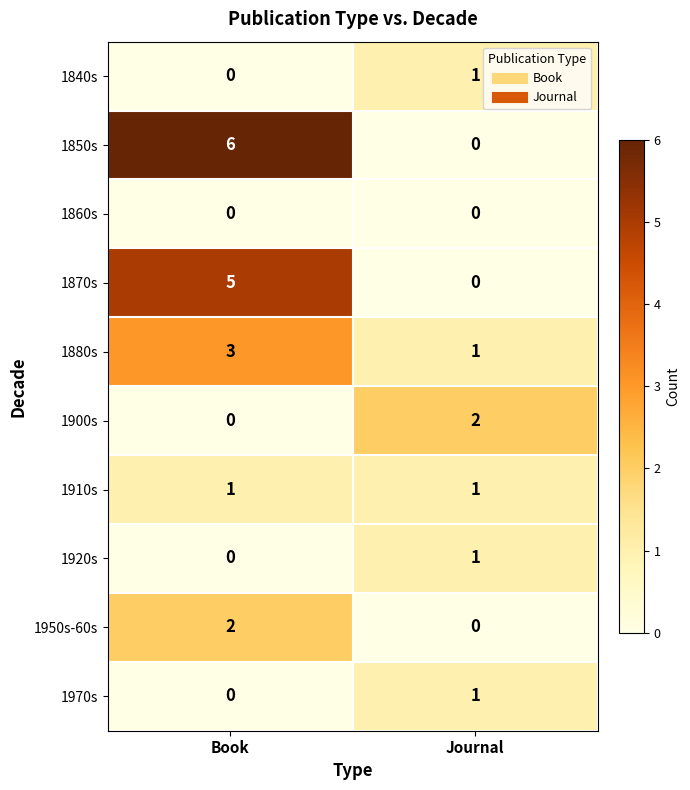

Reading right to left, what are all the values shown in this chart?

1840s: 1	0
1850s: 0	6
1860s: 0	0
1870s: 0	5
1880s: 1	3
1900s: 2	0
1910s: 1	1
1920s: 1	0
1950s-60s: 0	2
1970s: 1	0